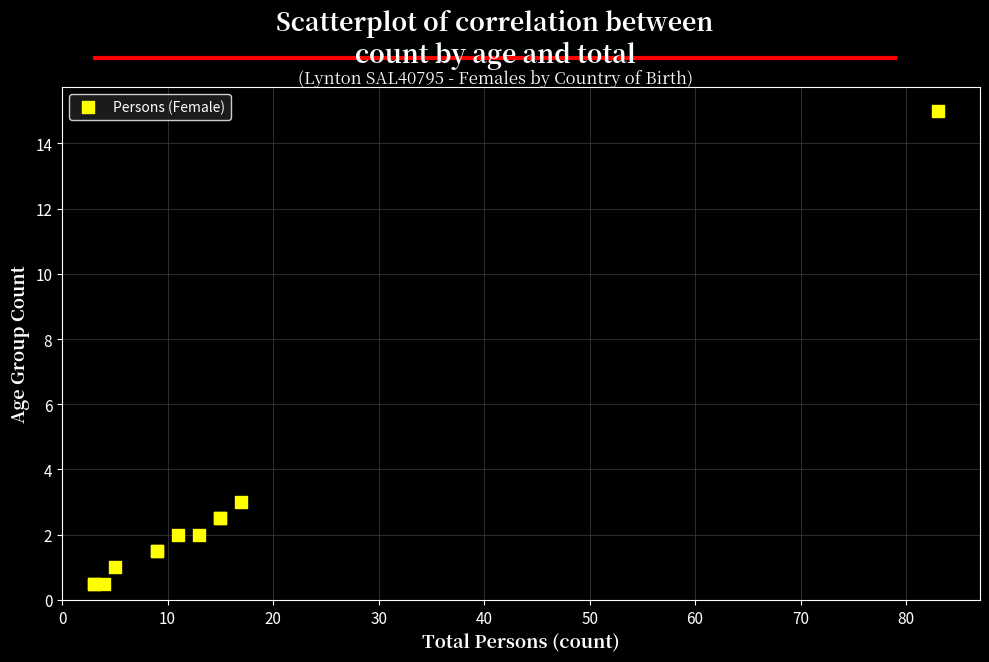

What Y value in the scatter plot is closest to 7?

3.0